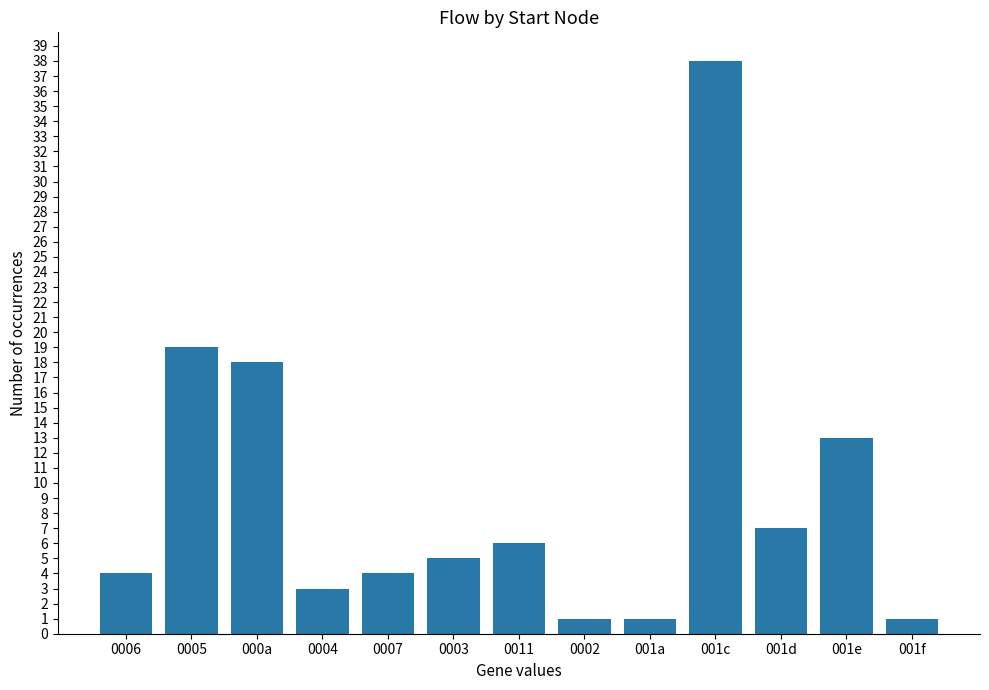

True or false: the data shows 3 at 0011.

False